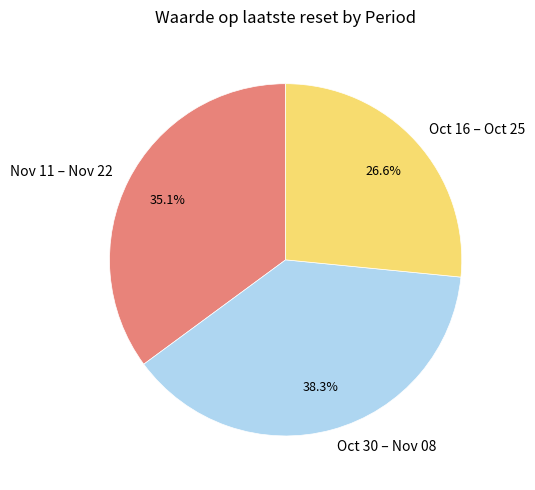

Which slice is the largest?

Oct 30 – Nov 08